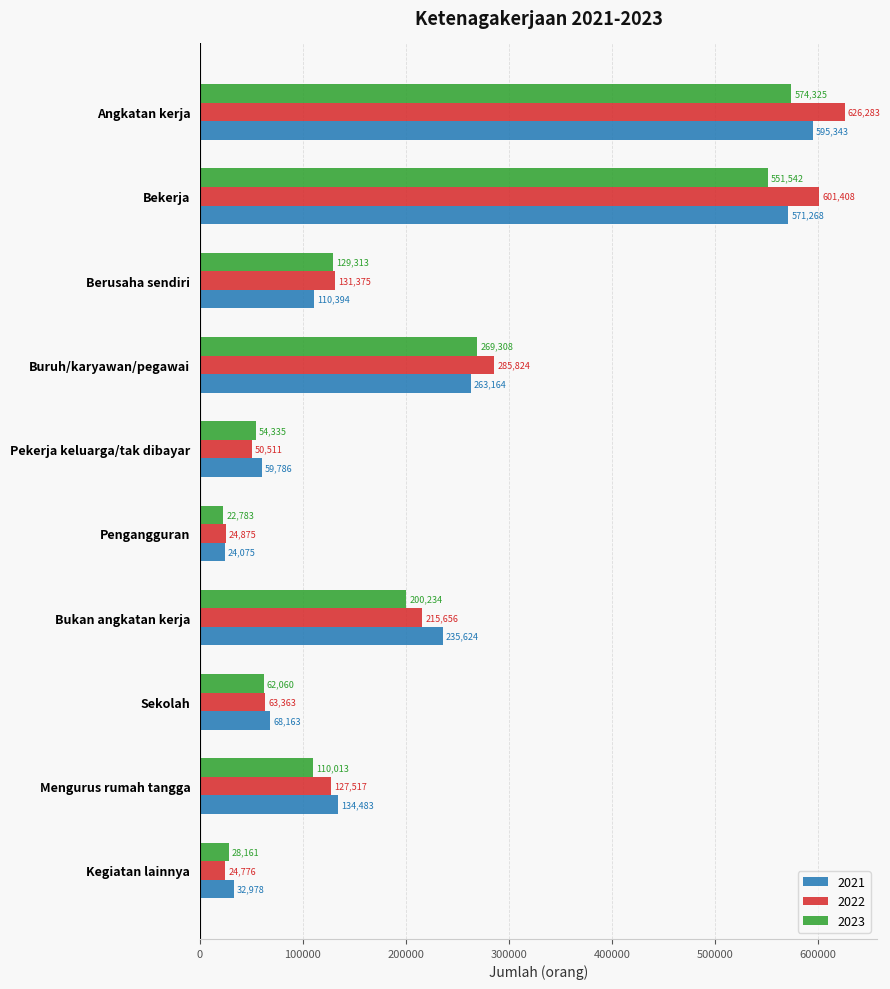

Between Angkatan kerja and Bekerja, which series saw the biggest shift?

2022